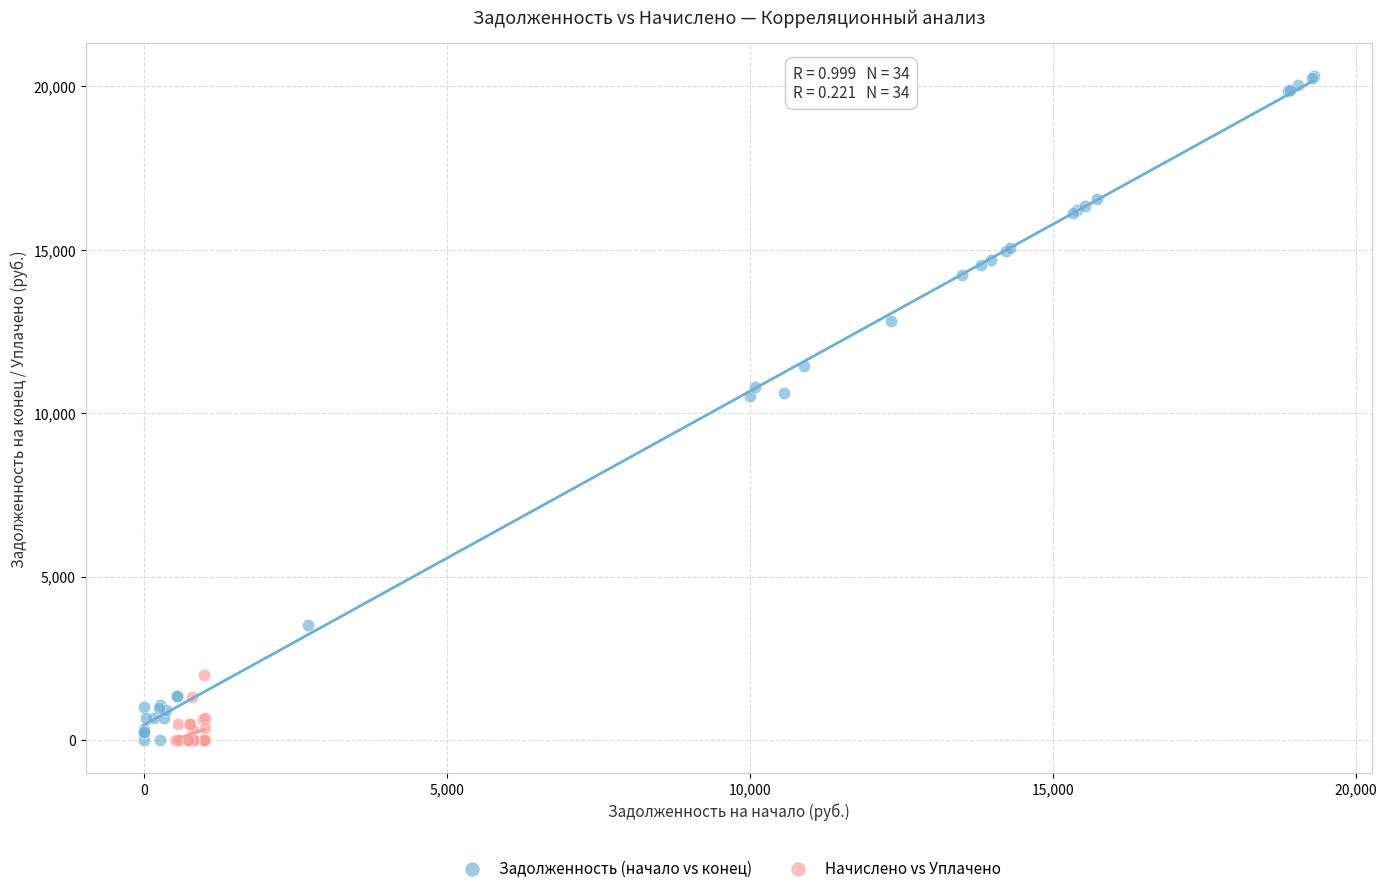

Which series has the largest Y range (max minus min)?

Задолженность (начало vs конец)